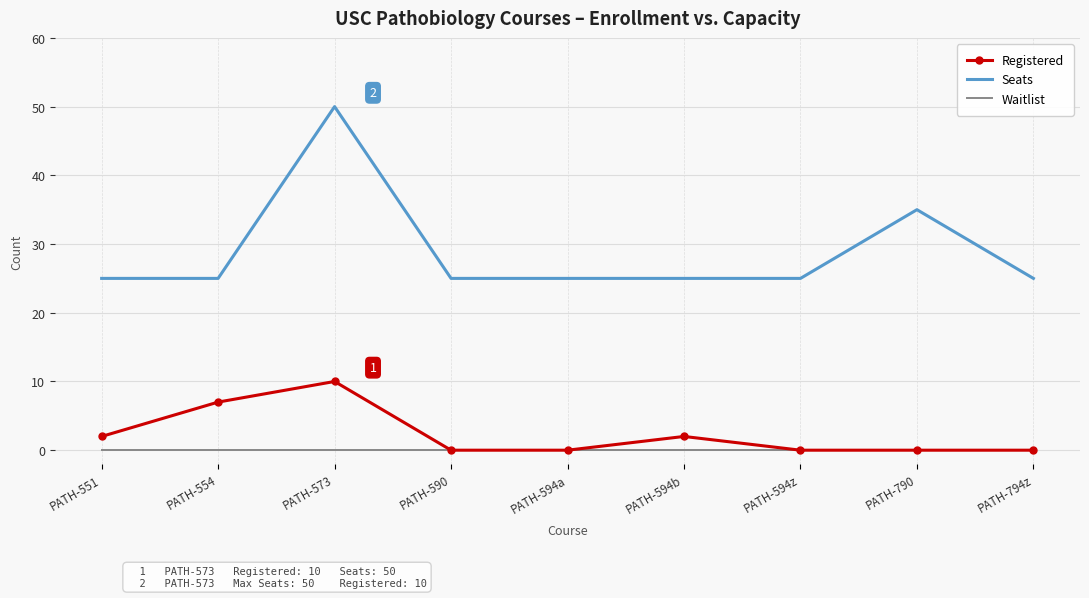

True or false: Seats and Registered cross at least once.

False